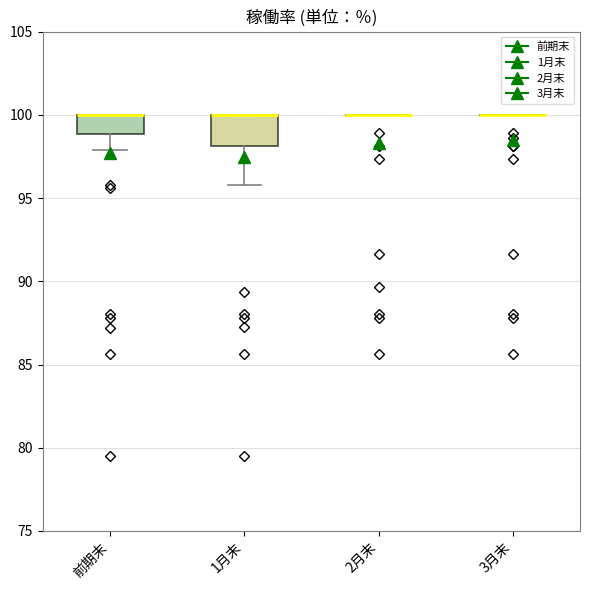

Comparing the boxes themselves (not the whiskers), which one is the tallest?

1月末